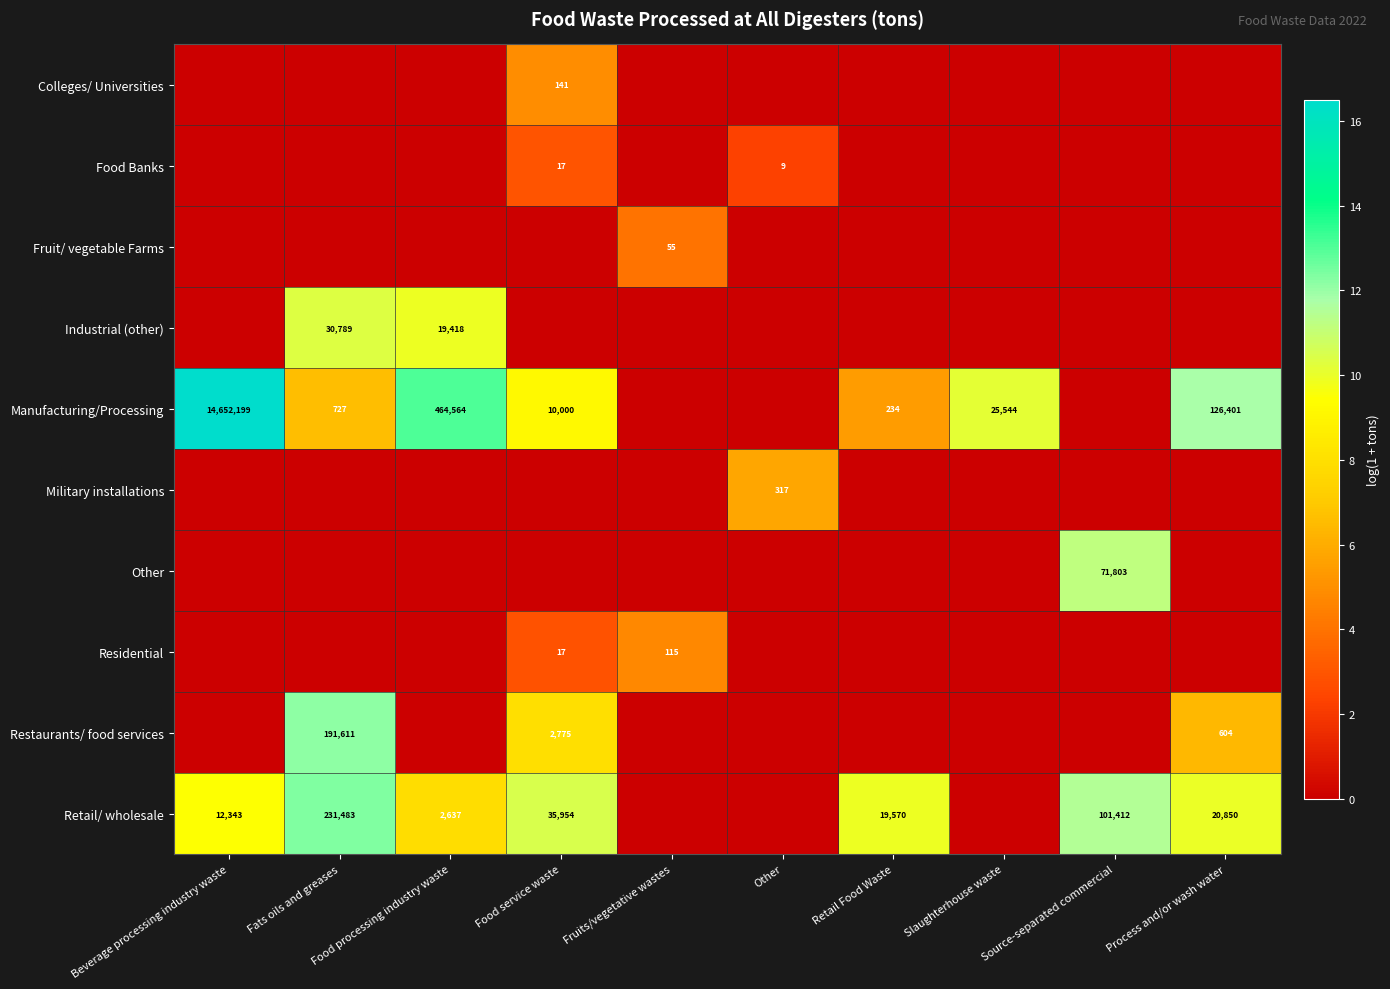

Is it true that Manufacturing/Processing equals 25544 at Slaughterhouse waste?

True